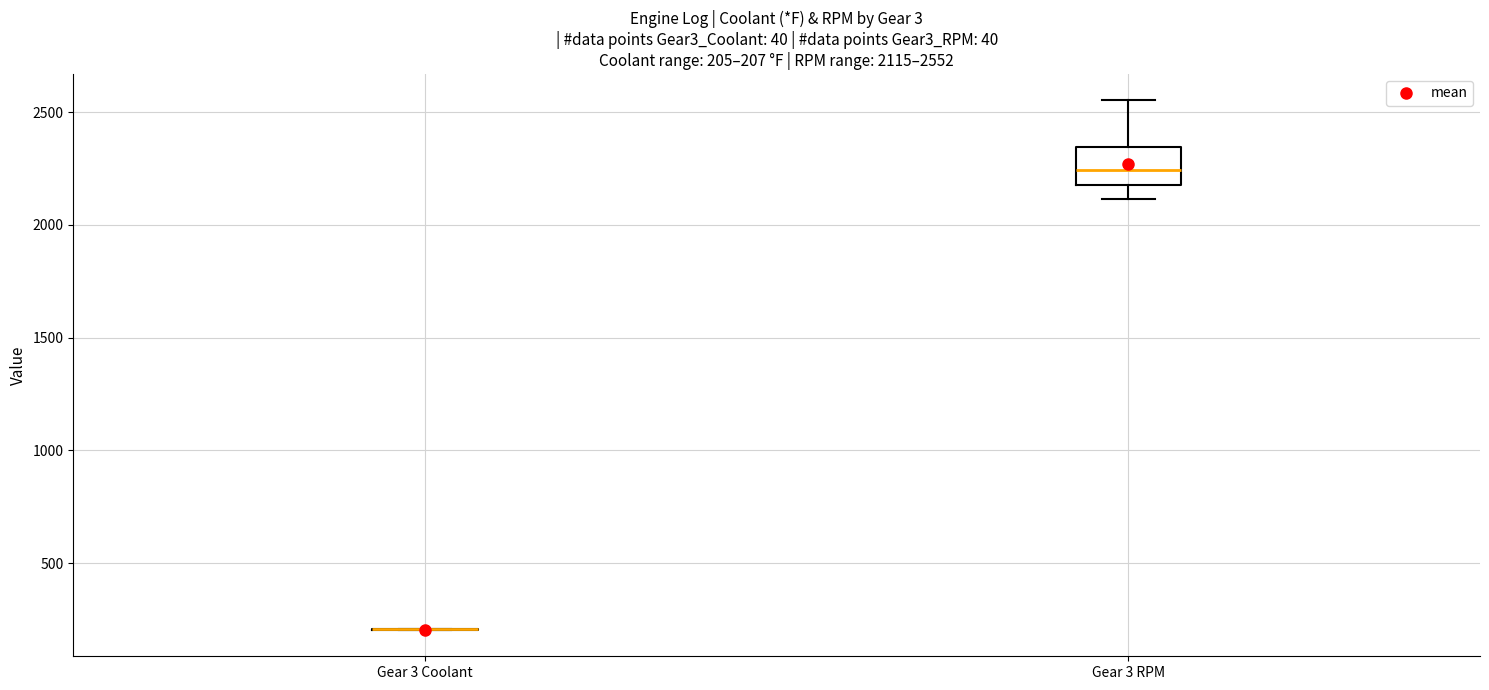

Which box is the tallest, from its lower edge to its upper edge?

Gear 3 RPM